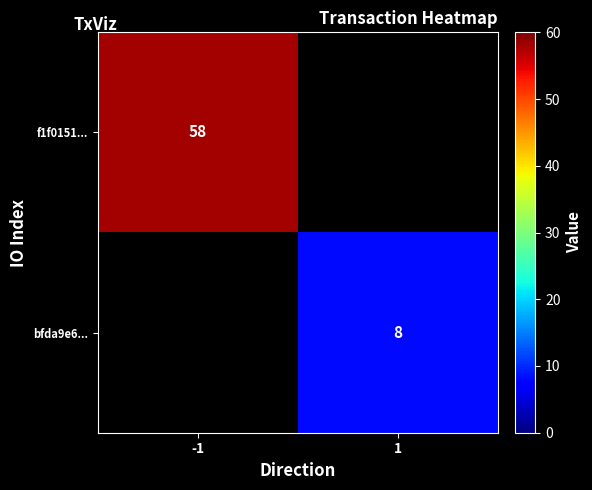

True or false: f1f0151... has a value of 104 at -1.

False